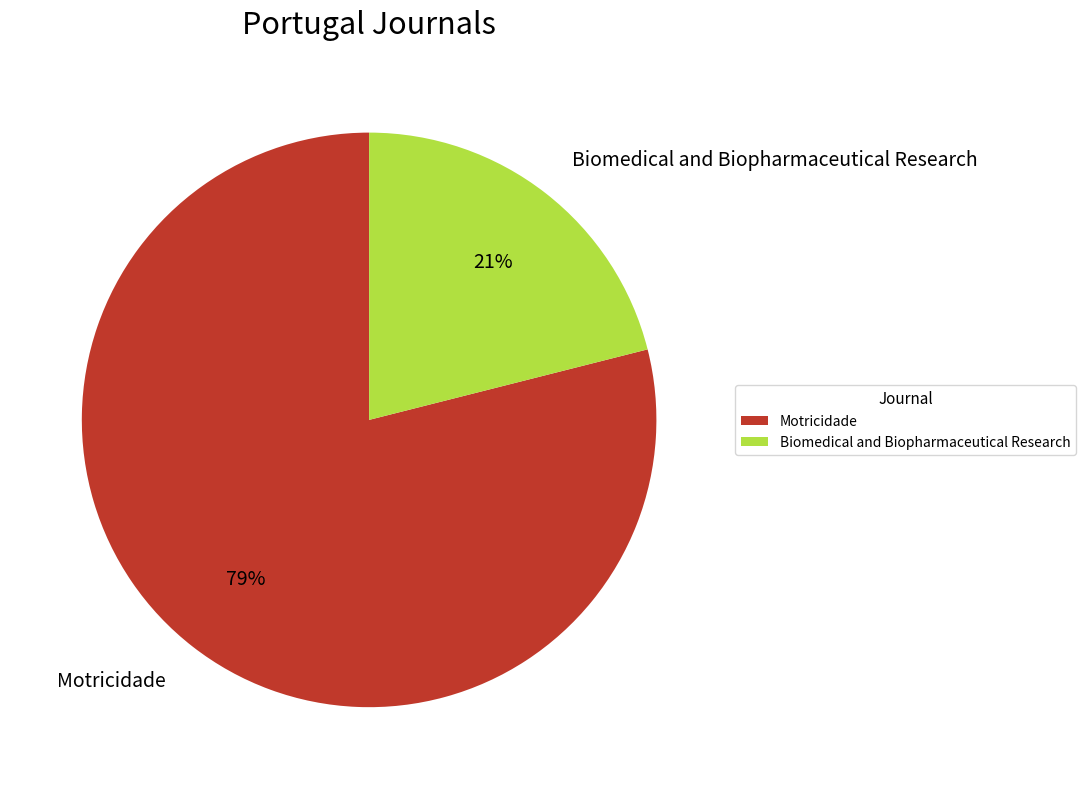

How many segments does this pie chart have?

2